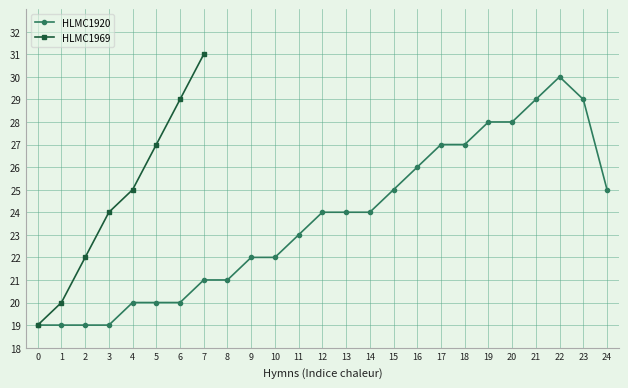

The chart shows a value of 43 at 3. True or false?

False